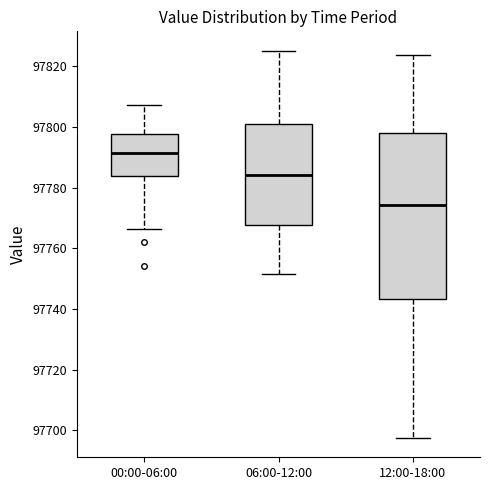

Comparing the boxes themselves (not the whiskers), which one is the tallest?

12:00-18:00